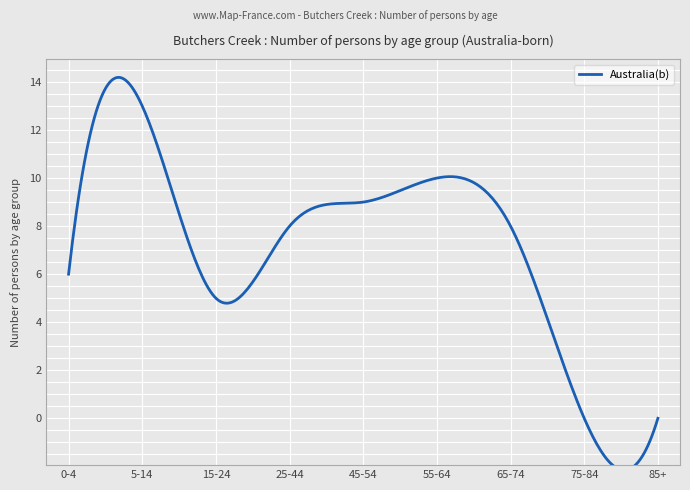

What is the change in value from 5-14 years to 85 years and over?

-13